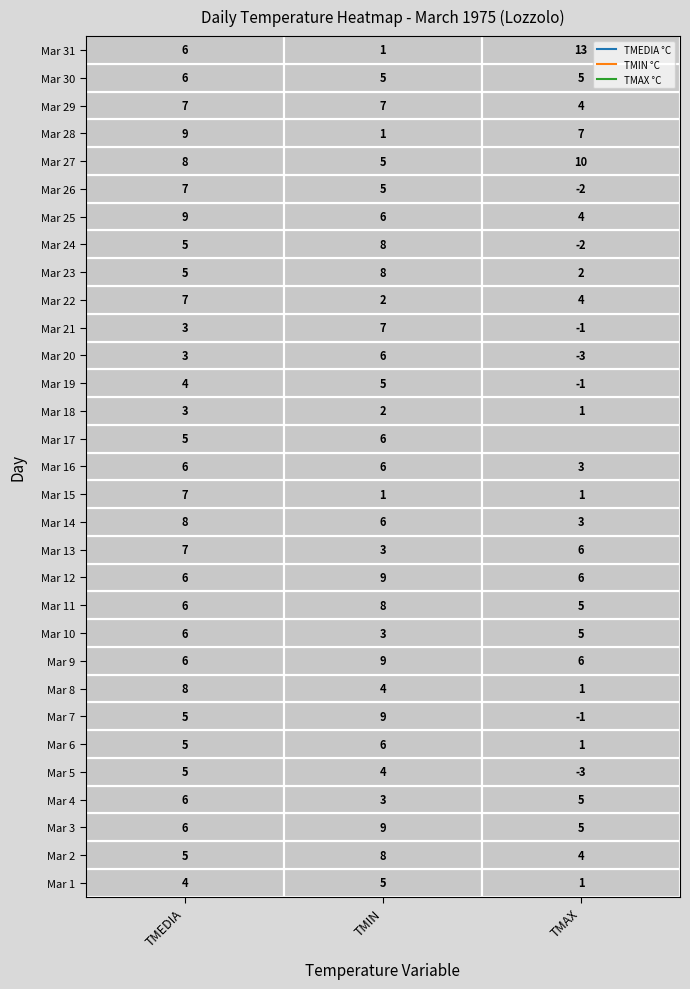

What is the smallest value displayed?

-3